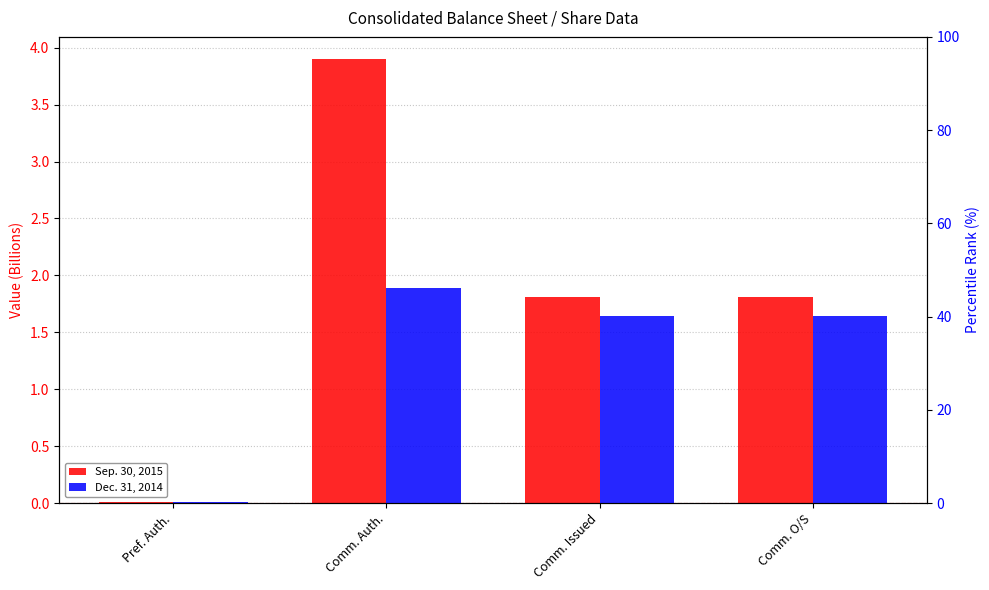

What is the difference between the Sep. 30, 2015 values at Comm. O/S and Comm. Auth.?

2.1